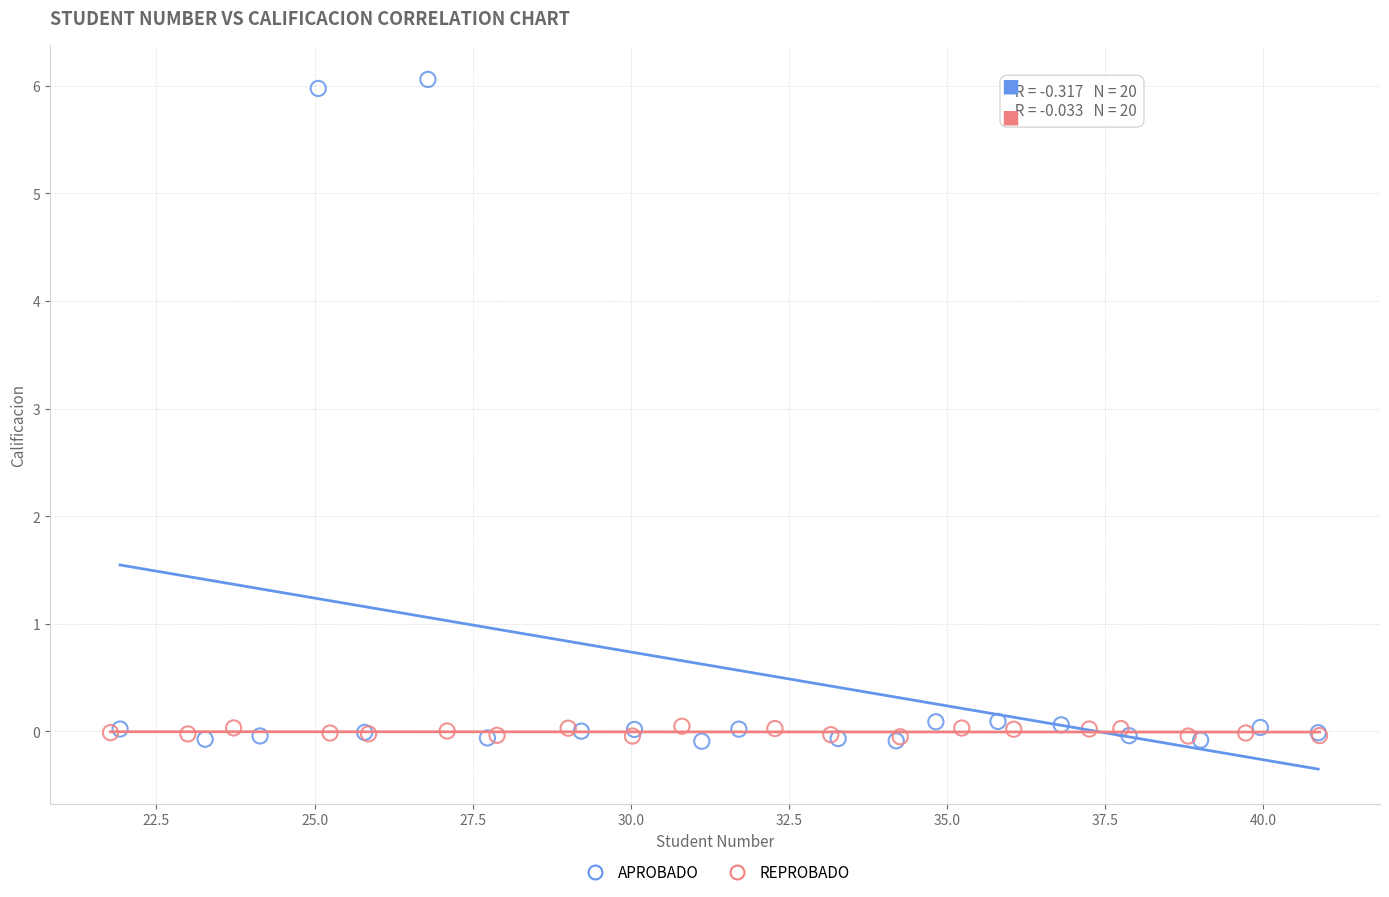

Which series has the widest spread of Y values?

APROBADO